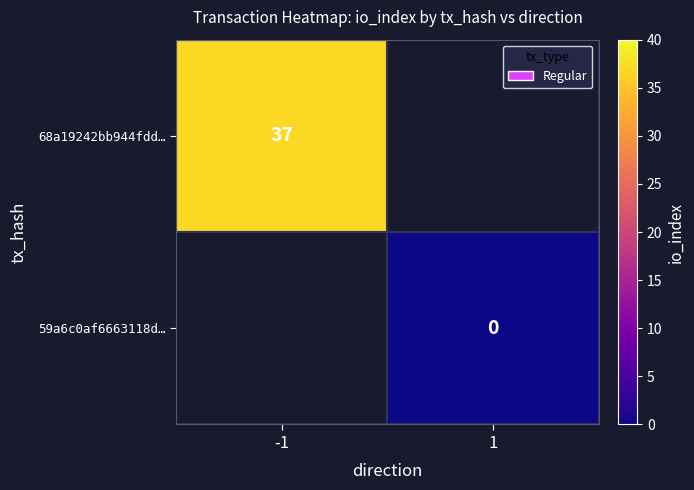

The 68a19242bb944fdd… series shows 15 at -1. True or false?

False